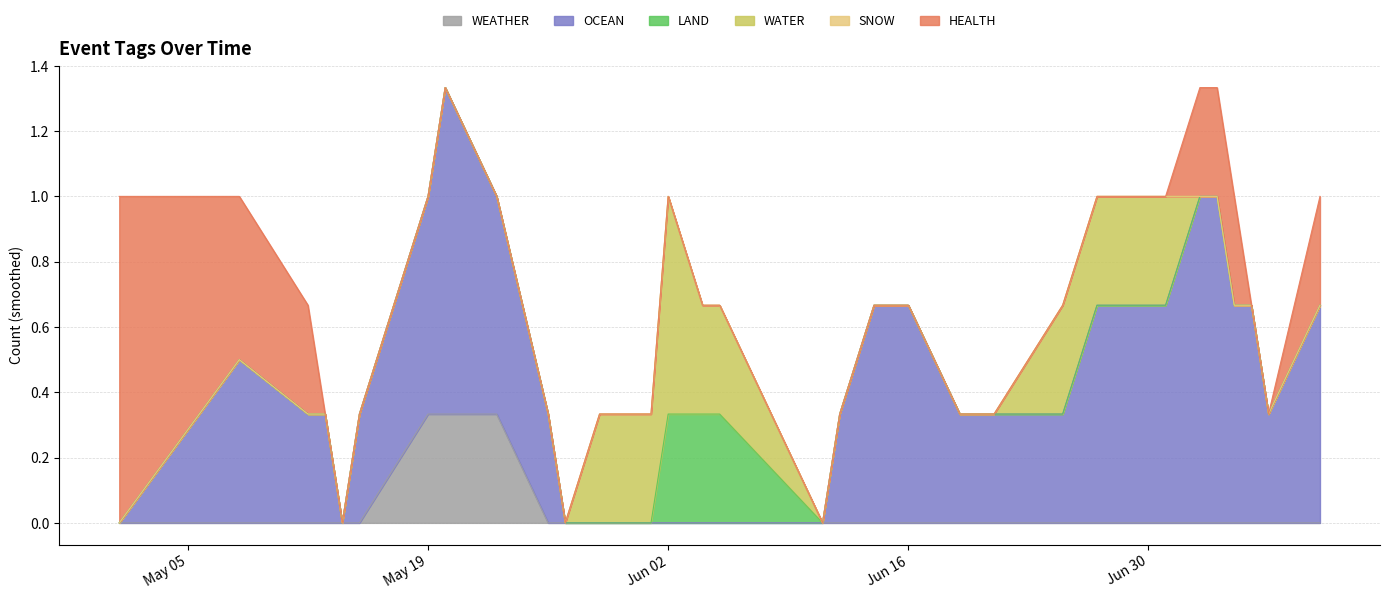

Does the chart display data point markers on the line(s)?

No